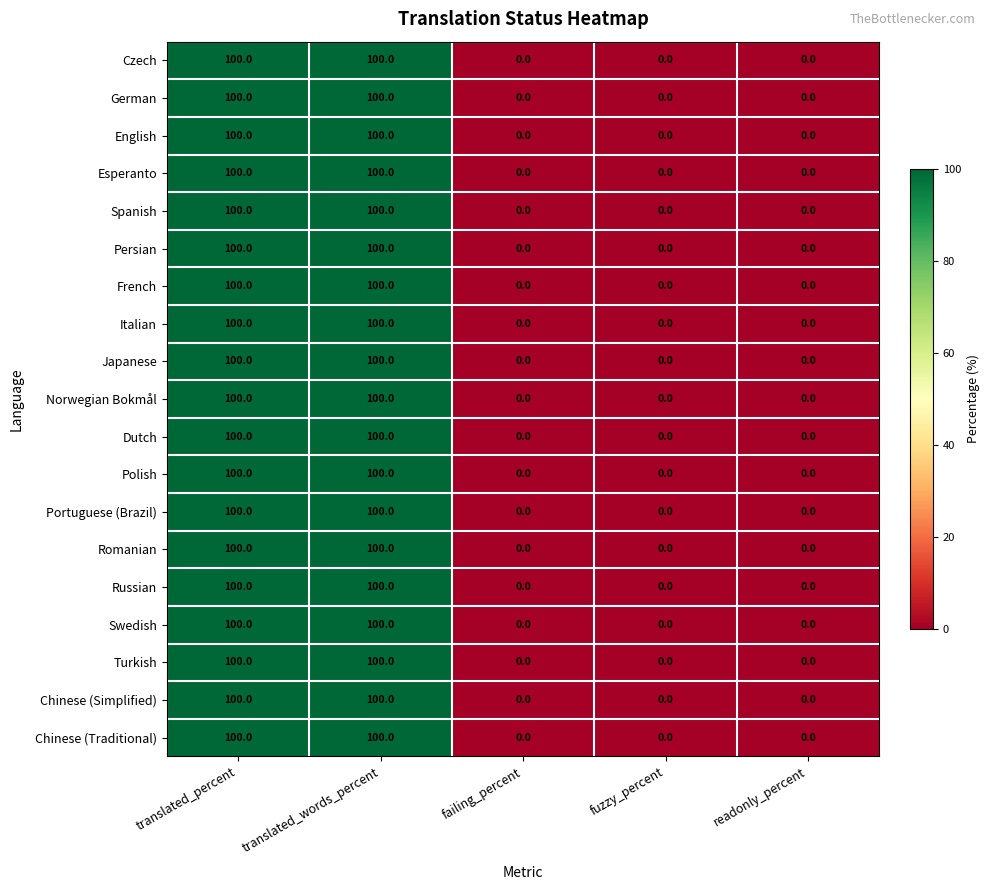

What is the sum of all Norwegian Bokmål values?

200